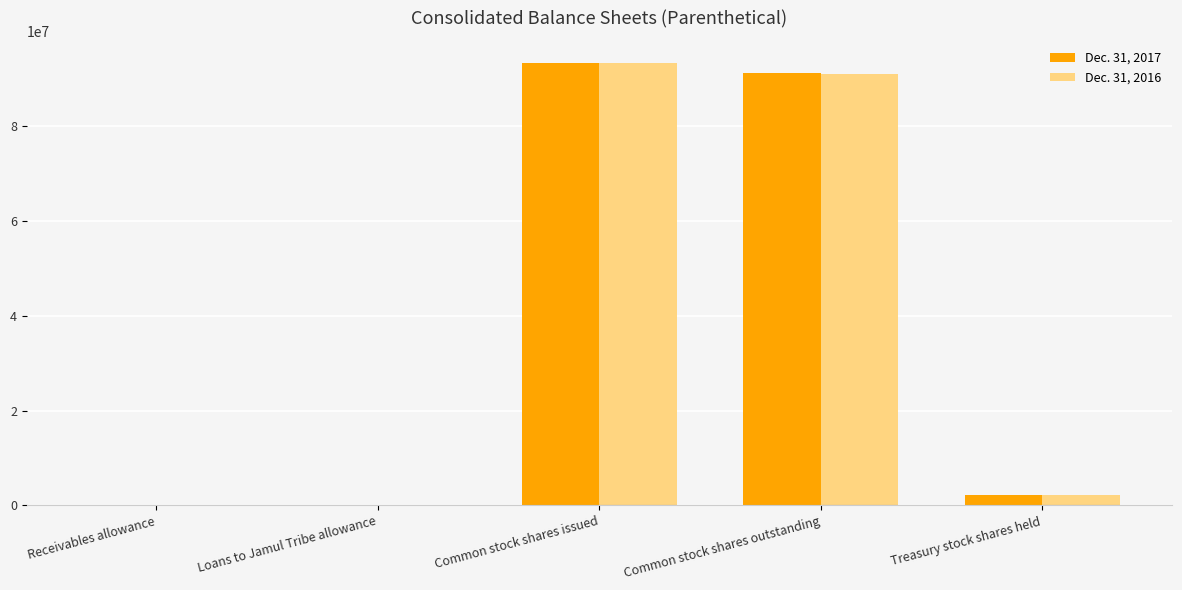

What is the highest value of the Dec. 31, 2017 series?

93392635